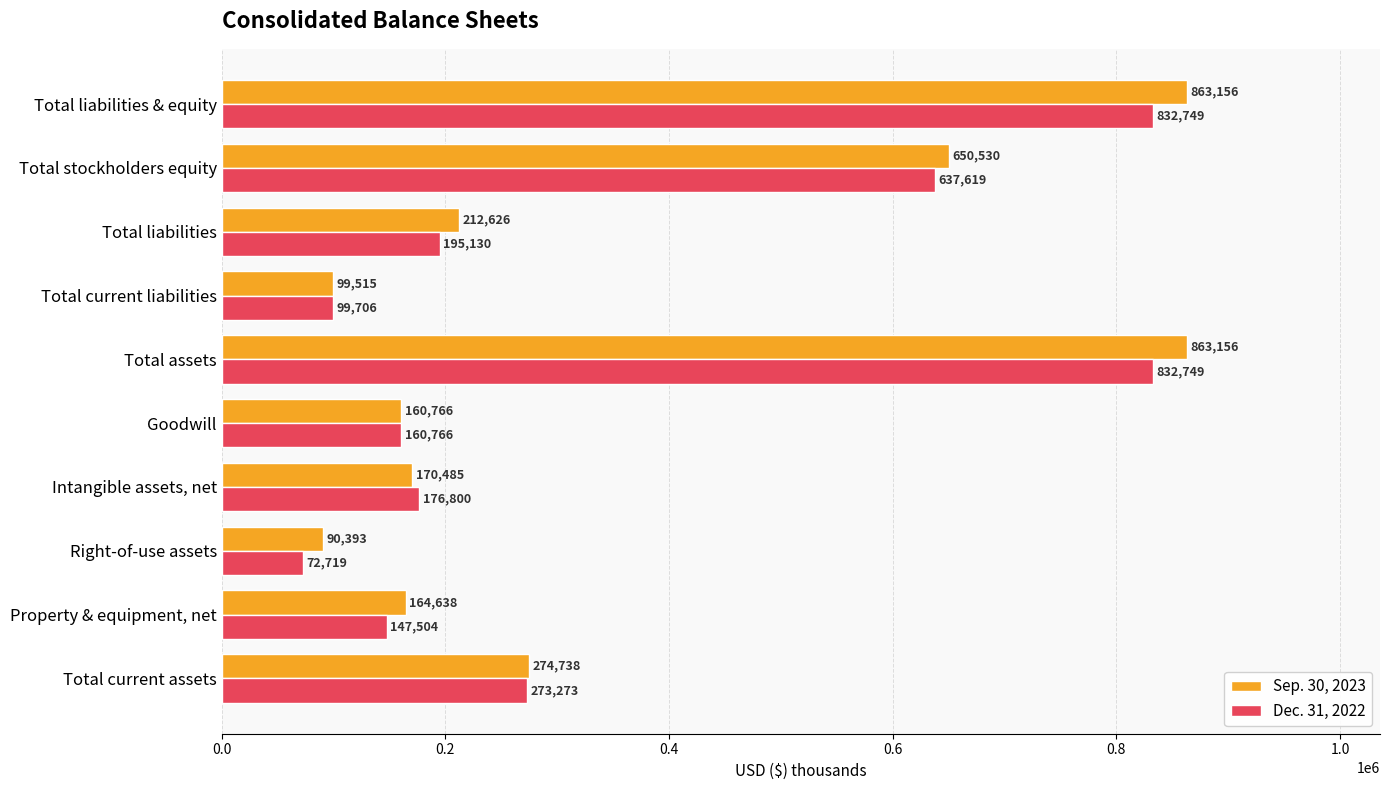

What is the spread (max minus min) of values at Right-of-use assets?

17674